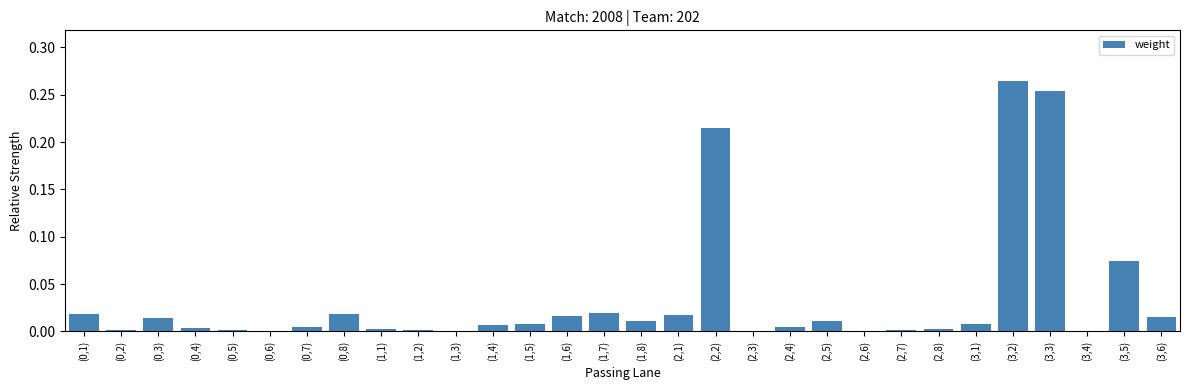

What is the change in value from (1,4) to (2,2)?

+0.2